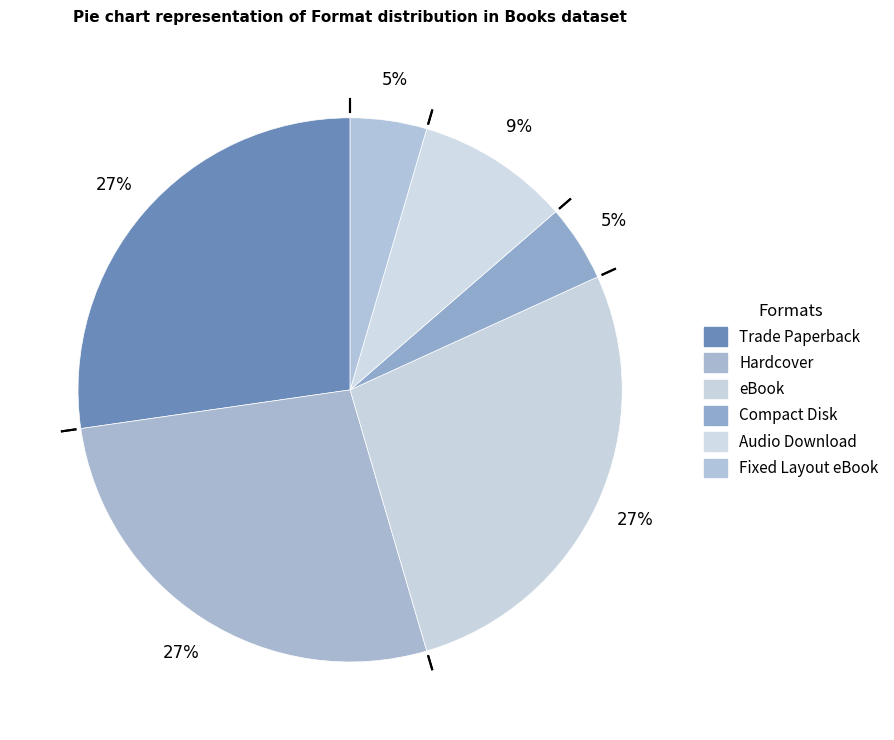

What percentage is NOT represented by Fixed Layout eBook?

95.5%